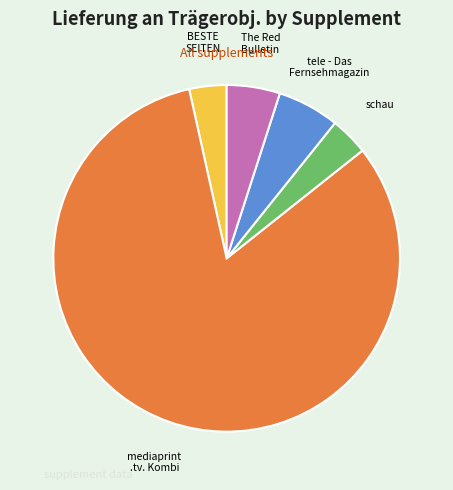

Does any single category account for the majority?

Yes